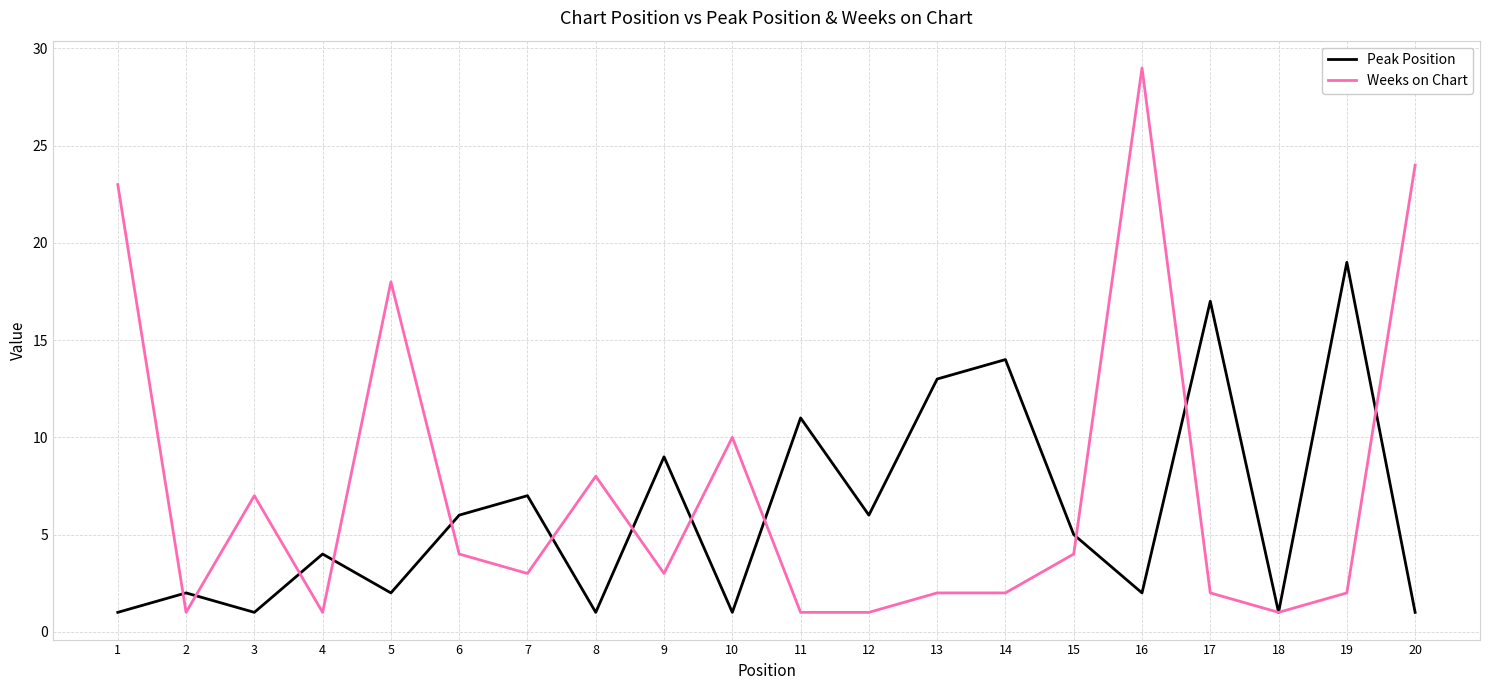

Rank the series by their maximum value, from lowest to highest.

Peak Position, Weeks on Chart